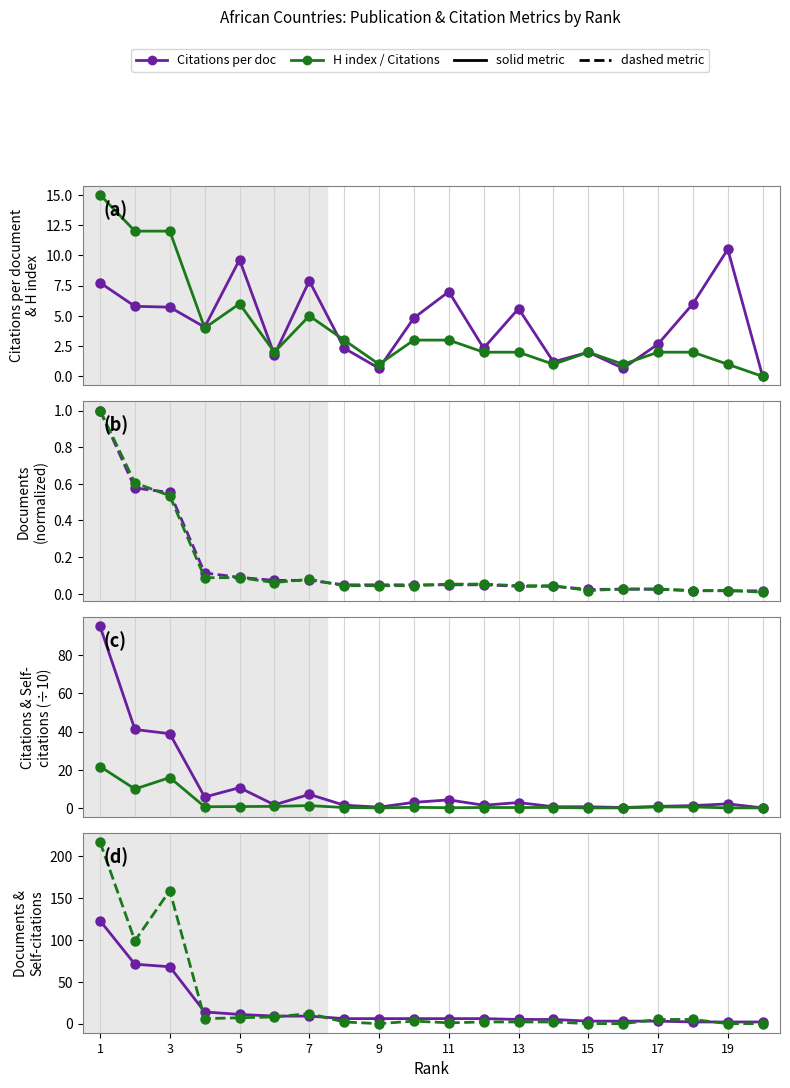

Reading right to left, extract all data points from this chart.

Citations per document: 0.0	10.5	6.0	2.7	0.7	2.0	1.2	5.6	2.3	7.0	4.8	0.7	2.3	7.9	1.8	9.6	4.1	5.7	5.8	7.7
H index: 0.0	1.0	2.0	2.0	1.0	2.0	1.0	2.0	2.0	3.0	3.0	1.0	3.0	5.0	2.0	6.0	4.0	12.0	12.0	15.0
Documents: 0.0	0.0	0.0	0.0	0.0	0.0	0.0	0.0	0.0	0.0	0.0	0.0	0.0	0.1	0.1	0.1	0.1	0.6	0.6	1.0
Citations: 0.0	2.1	1.2	0.8	0.2	0.6	0.6	2.8	1.4	4.2	2.9	0.4	1.4	7.1	1.6	10.6	5.7	38.9	41.1	95.2
Citable documents: 0.0	0.0	0.0	0.0	0.0	0.0	0.0	0.0	0.1	0.1	0.0	0.0	0.0	0.1	0.1	0.1	0.1	0.5	0.6	1.0
Self-citations: 0.0	0.0	0.5	0.5	0.0	0.0	0.2	0.2	0.2	0.1	0.3	0.0	0.2	1.2	0.8	0.7	0.6	15.9	9.9	21.7